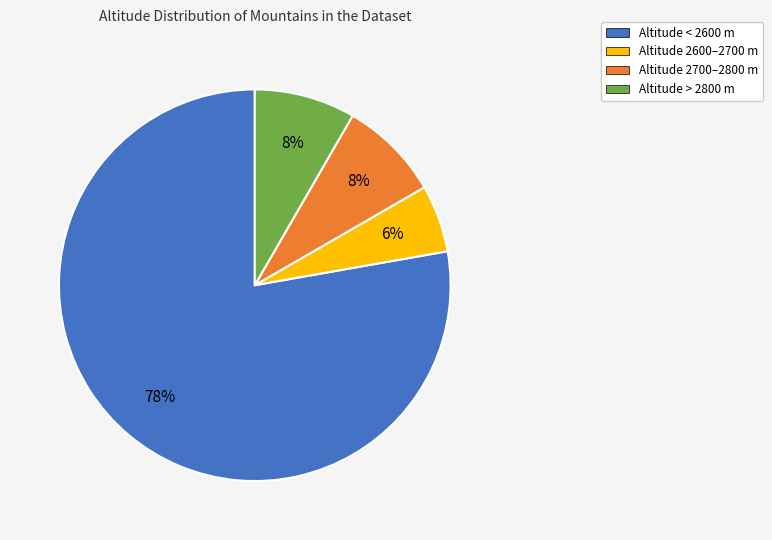

Does any single category account for the majority?

Yes